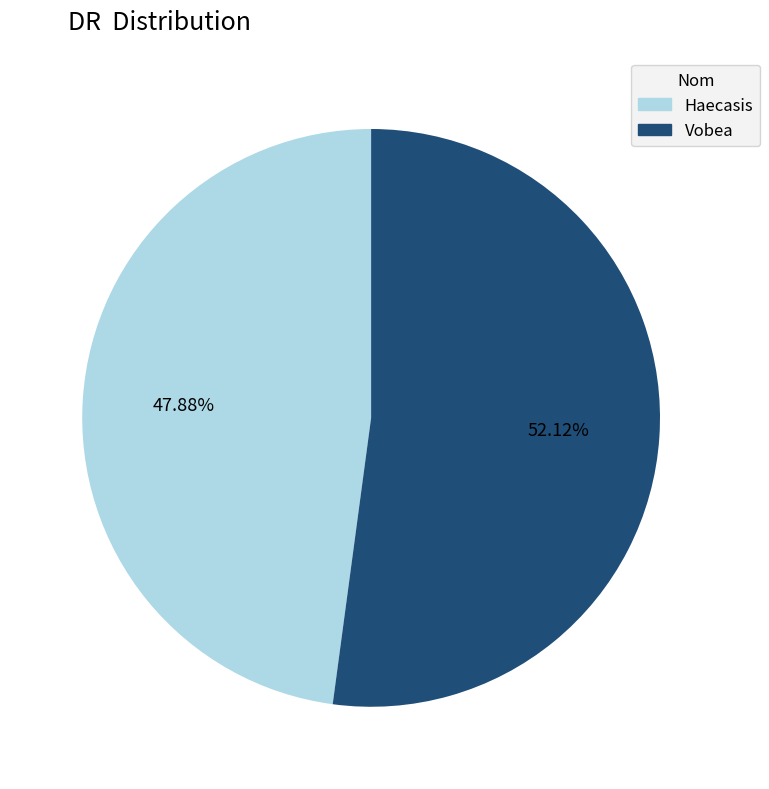

To the nearest percent, what is the average slice percentage?

50%